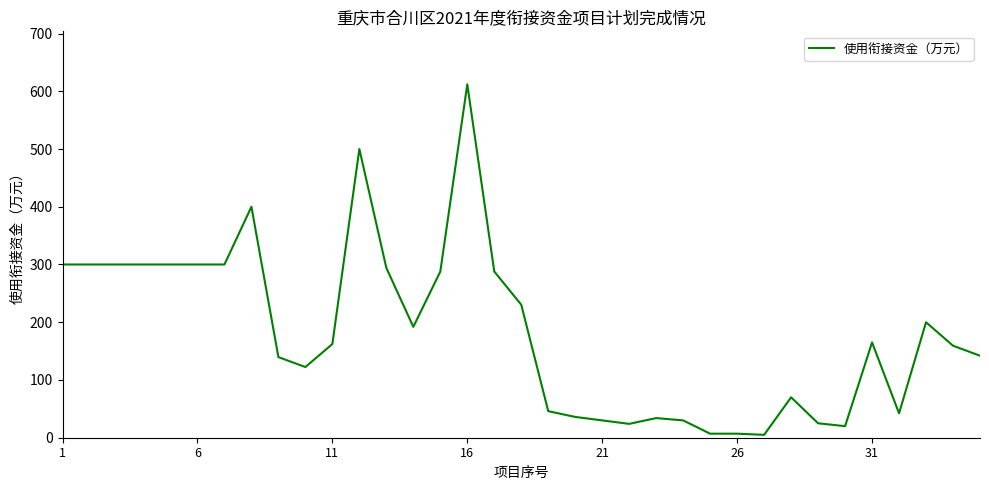

What is the greatest value displayed?

612.0